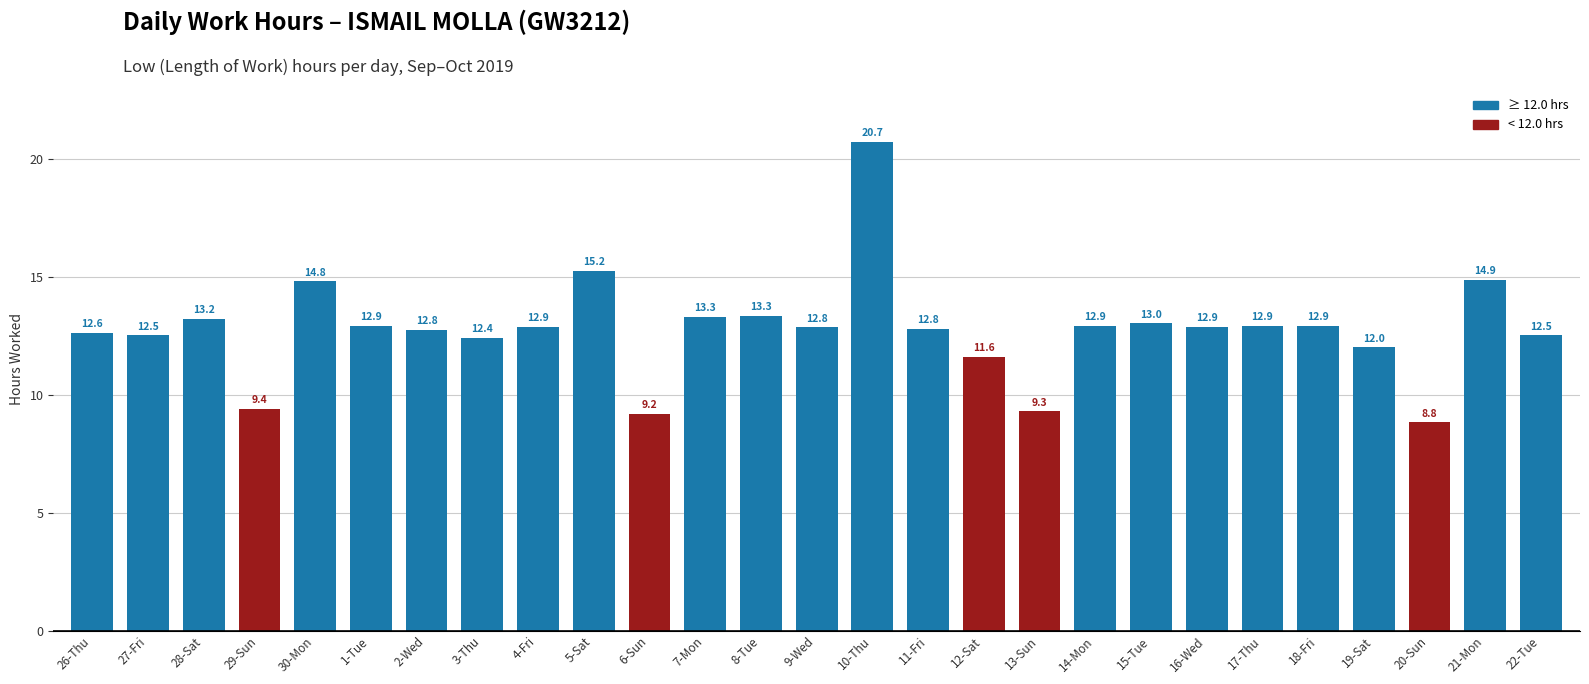

What is the change in value from 8-Tue to 10-Thu?

+7.4